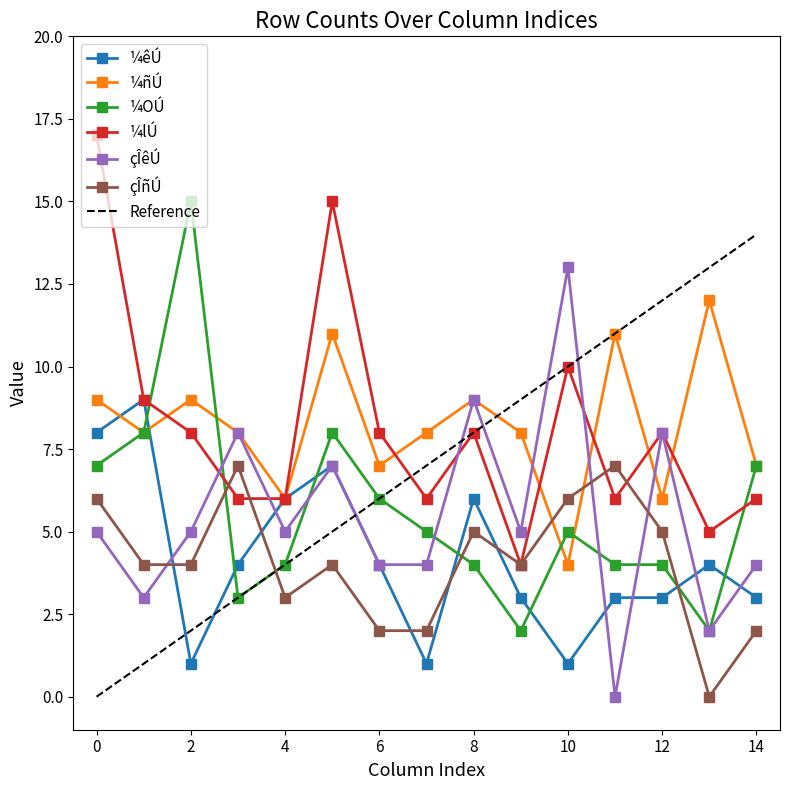

What is the approximate value of çÎñÚ at 12?

5